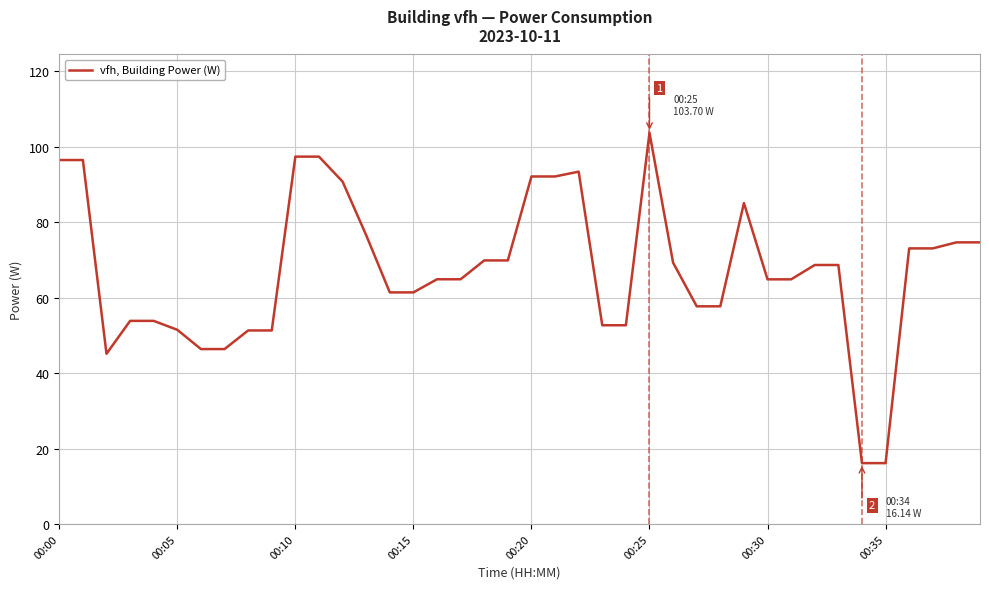

Does the chart have visible grid lines?

Yes